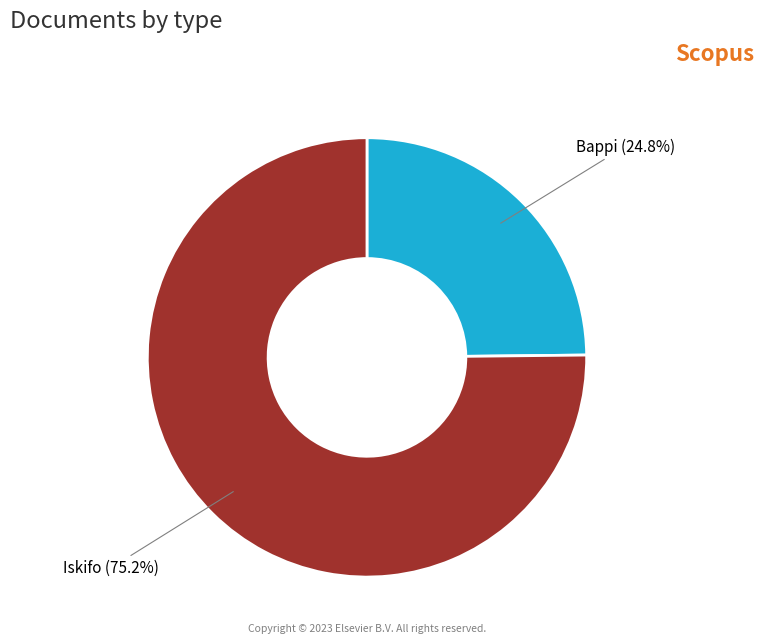

True or false: Bappi accounts for 31% of the total.

False